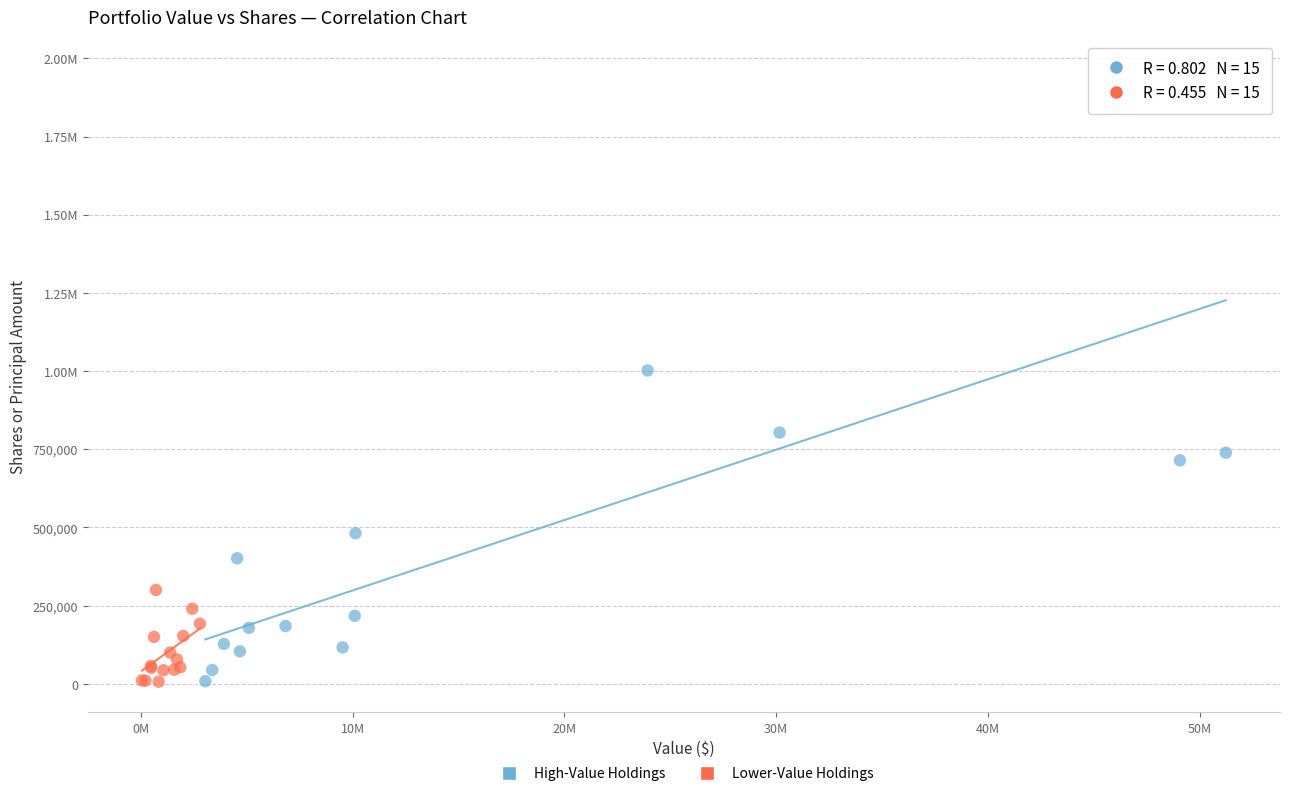

What are all the series names shown in the legend?

High-Value Holdings, Lower-Value Holdings